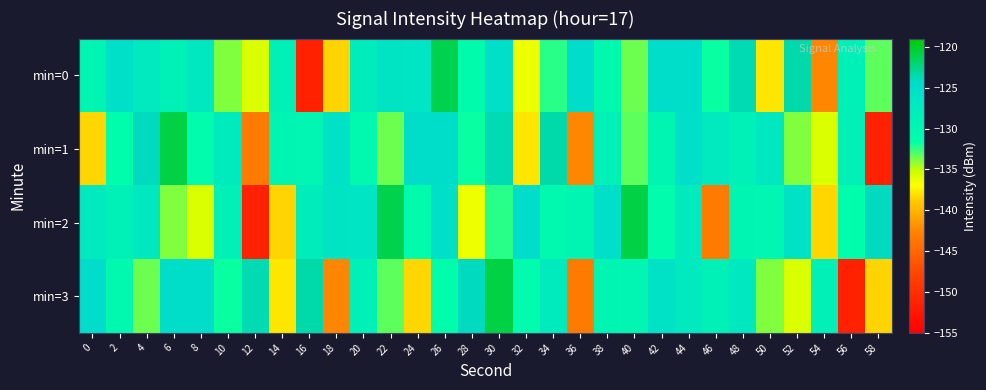

Reading right to left, list all the values displayed in this chart.

min=0: 58=-133.2	56=-128.8	54=-142.5	52=-123.5	50=-137.9	48=-123.8	46=-131.8	44=-124.8	42=-124.8	40=-133.5	38=-130.4	36=-124.6	34=-132.3	32=-136.4	30=-125.2	28=-130.8	26=-121.1	24=-126.3	22=-126.0	20=-127.9	18=-138.5	16=-151.4	14=-128.4	12=-135.7	10=-133.9	8=-126.8	6=-128.7	4=-127.1	2=-125.1	0=-129.6
min=1: 58=-151.4	56=-128.4	54=-135.7	52=-133.9	50=-126.8	48=-128.7	46=-127.1	44=-125.1	42=-129.6	40=-133.2	38=-128.8	36=-142.5	34=-123.5	32=-137.9	30=-123.8	28=-131.8	26=-124.8	24=-124.8	22=-133.5	20=-130.4	18=-125.5	16=-129.8	14=-129.5	12=-143.3	10=-127.6	8=-131.1	6=-120.9	4=-124.1	2=-131.2	0=-138.5
min=2: 58=-124.1	56=-131.2	54=-138.5	52=-125.5	50=-129.8	48=-129.5	46=-143.3	44=-127.6	42=-131.1	40=-120.9	38=-125.1	36=-129.6	34=-130.4	32=-124.6	30=-132.3	28=-136.4	26=-125.2	24=-130.8	22=-121.1	20=-126.3	18=-126.0	16=-127.9	14=-138.5	12=-151.4	10=-128.4	8=-135.7	6=-133.9	4=-126.8	2=-128.7	0=-127.1
min=3: 58=-138.5	56=-151.4	54=-128.4	52=-135.7	50=-133.9	48=-126.8	46=-128.7	44=-127.1	42=-125.5	40=-129.8	38=-129.5	36=-143.3	34=-127.6	32=-131.1	30=-120.9	28=-124.1	26=-131.2	24=-138.5	22=-133.2	20=-128.8	18=-142.5	16=-123.5	14=-137.9	12=-123.8	10=-131.8	8=-124.8	6=-124.8	4=-133.5	2=-130.4	0=-124.6